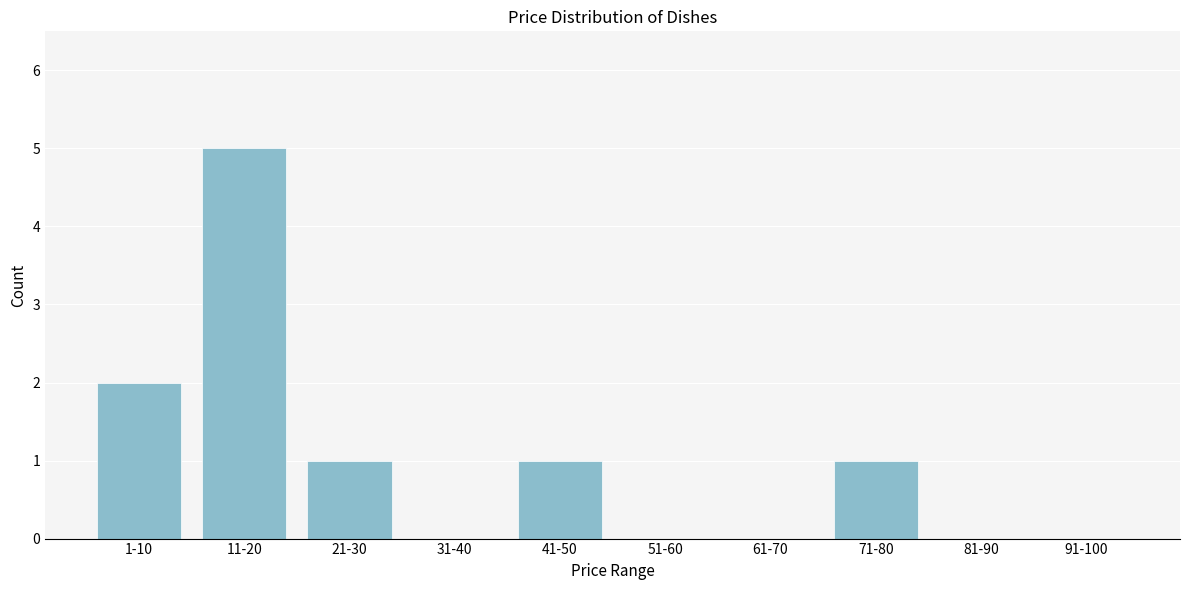

Reading left to right, extract all data points from this chart.

1-10=2	11-20=5	21-30=1	31-40=0	41-50=1	51-60=0	61-70=0	71-80=1	81-90=0	91-100=0